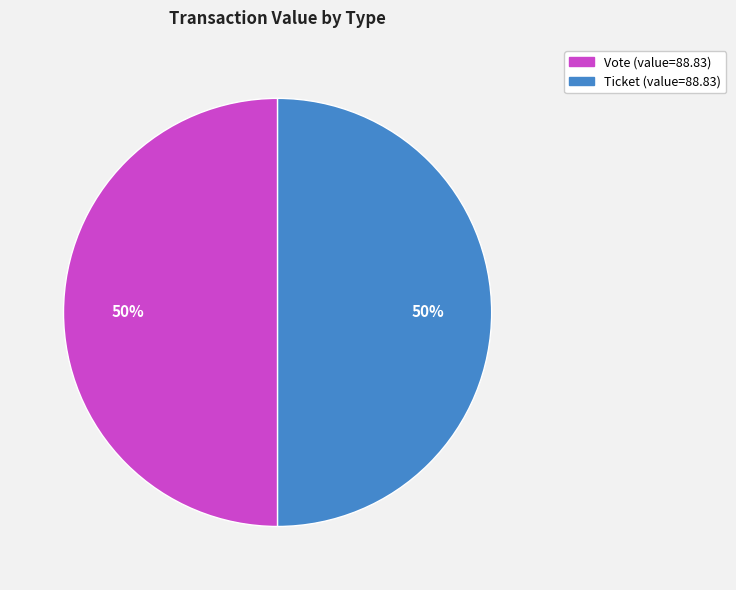

To the nearest percent, what is the average slice percentage?

50%